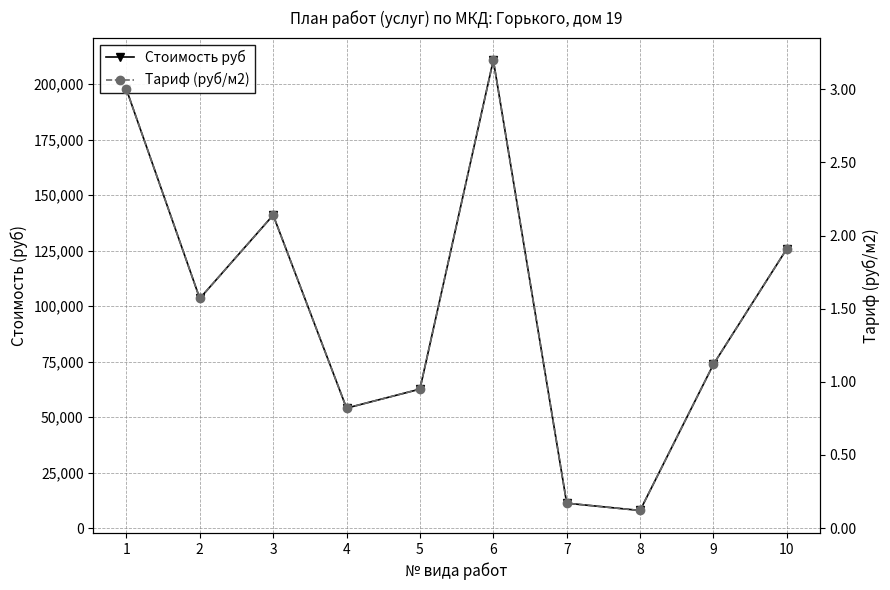

What is the sum of the Стоимость руб values at 6 and 5?

273491.6